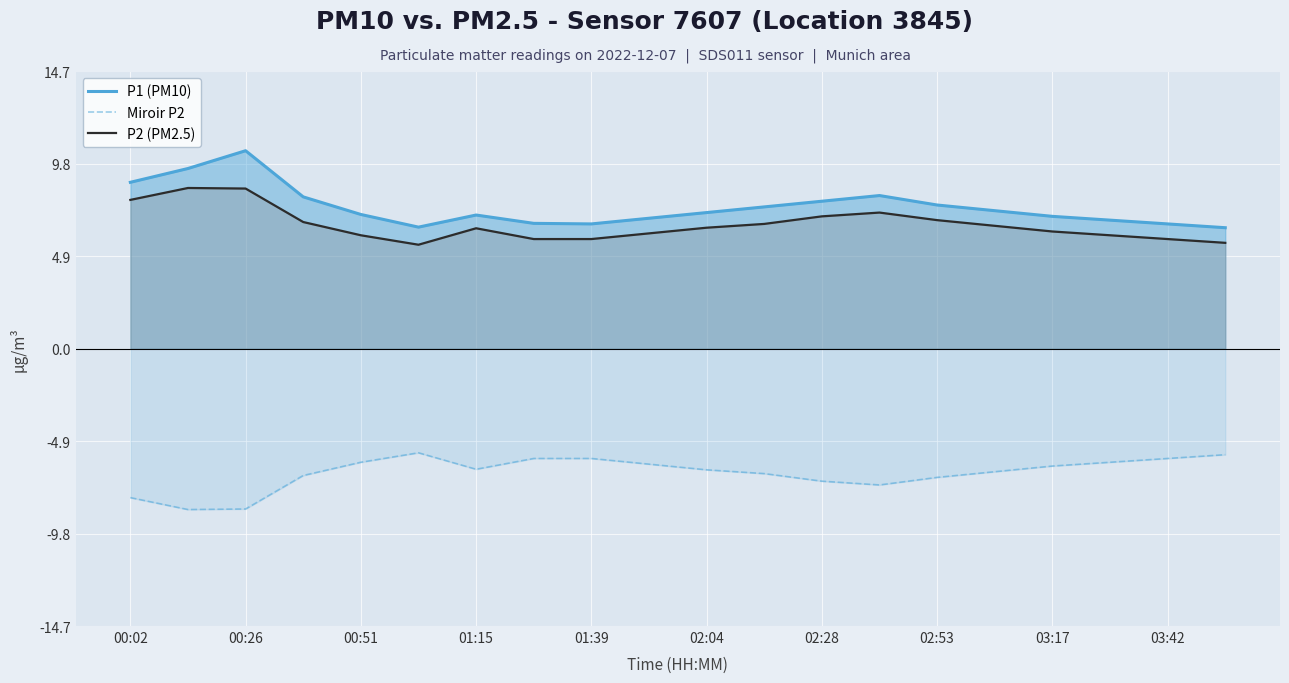

What is the difference between the maximum and minimum values in the Miroir P2 series?

3.0